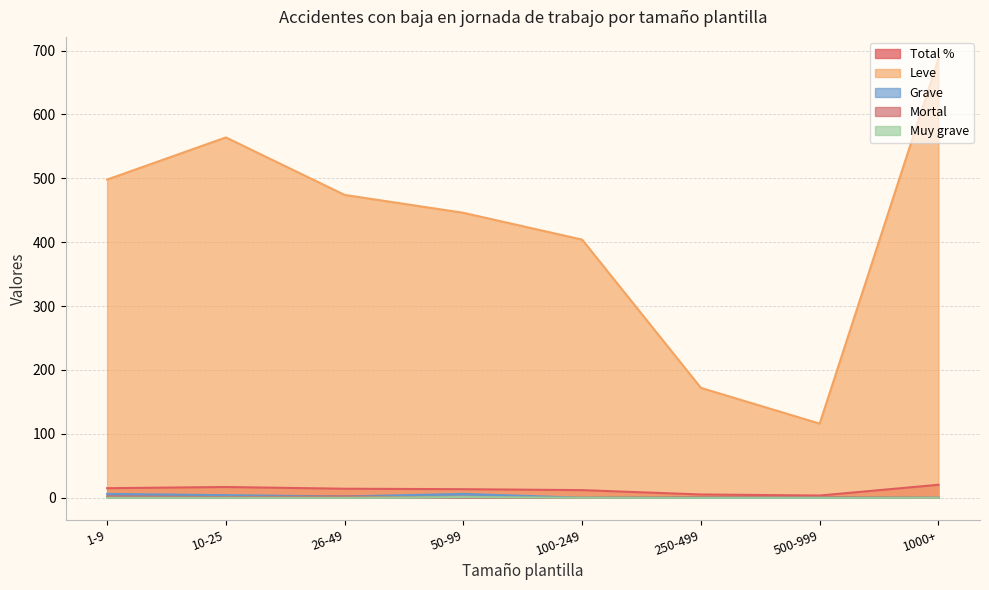

How many data points does each series have?

8